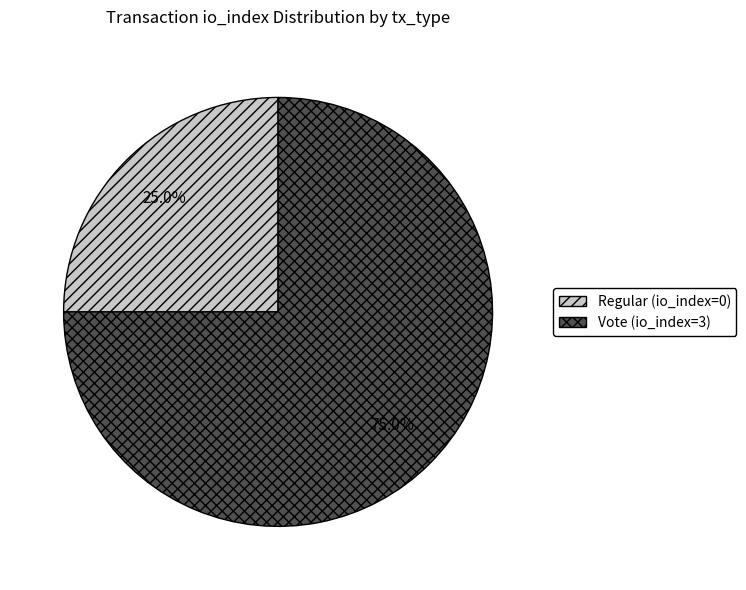

Which category has the biggest portion of the pie?

Vote (io_index=3)